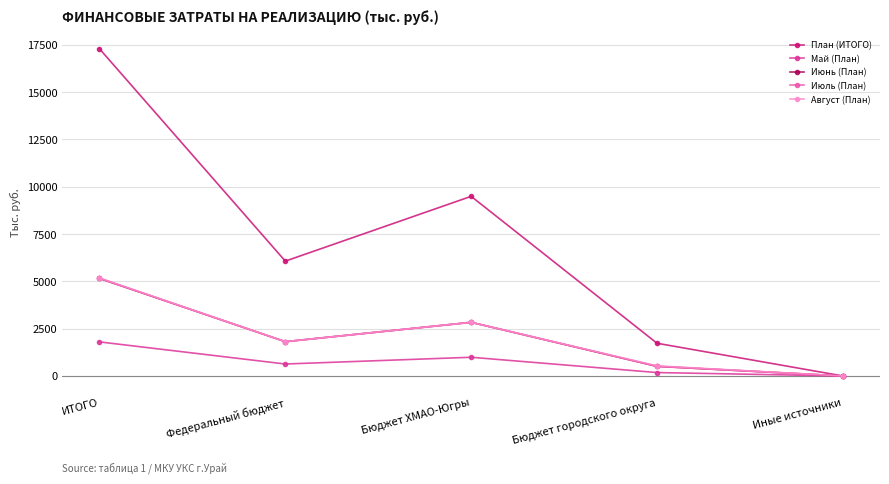

What is the value of the Август (План) point at the 2nd from the left?

1812.2